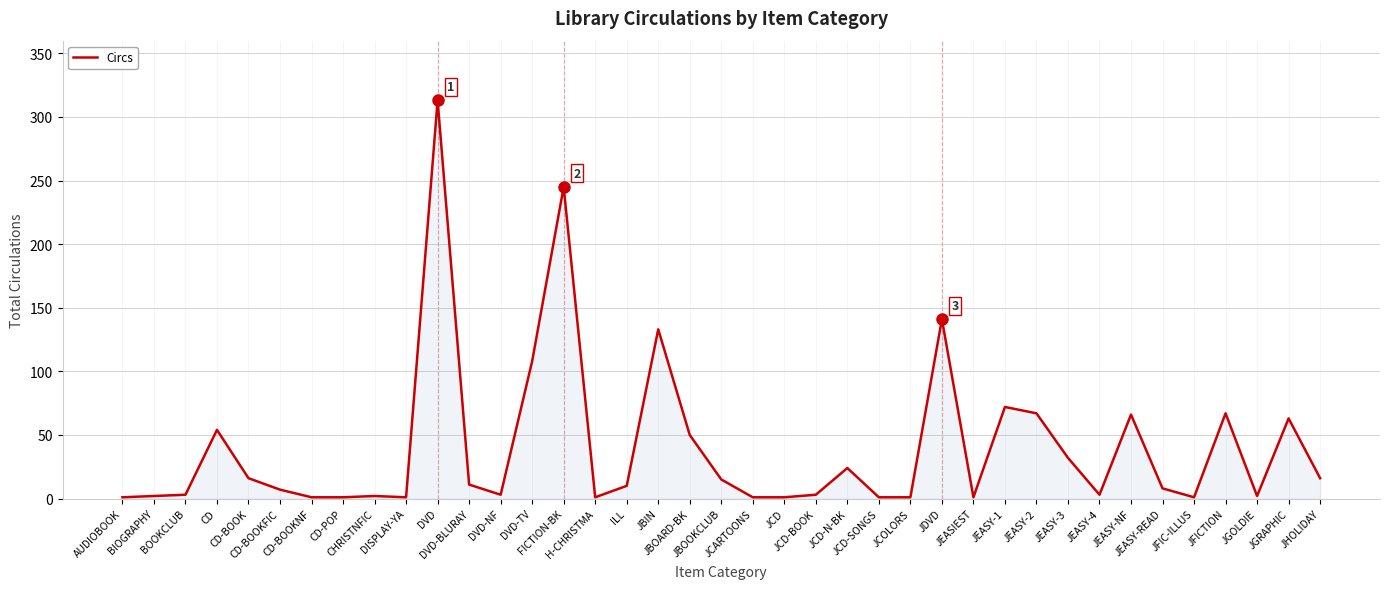

Which label corresponds to the largest value in the chart?

DVD